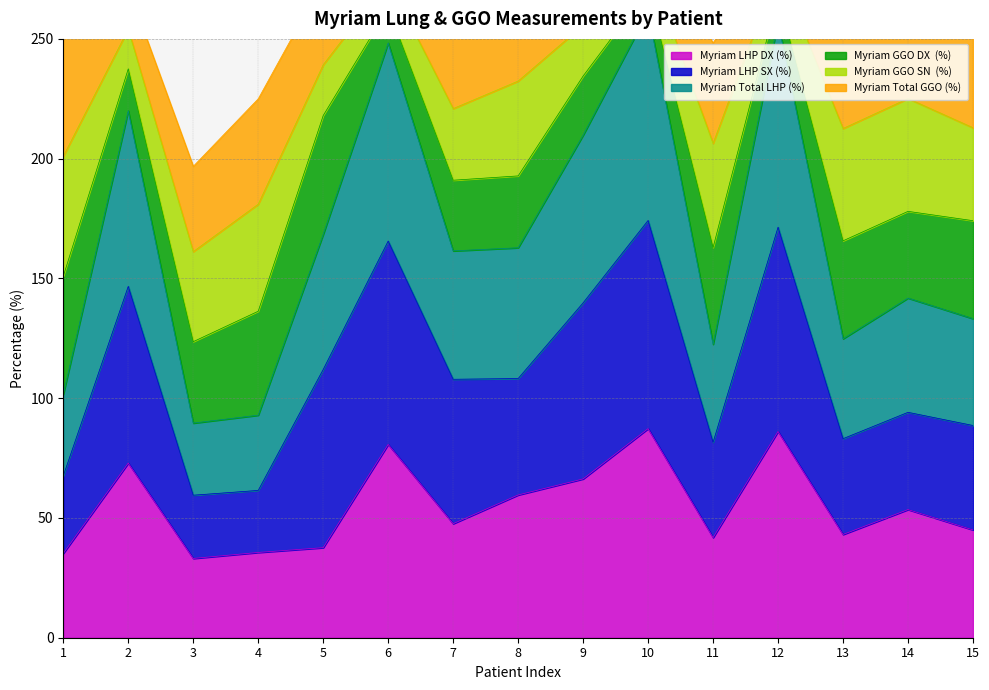

The Myriam LHP DX (%) series shows 20.7 at 15. True or false?

False